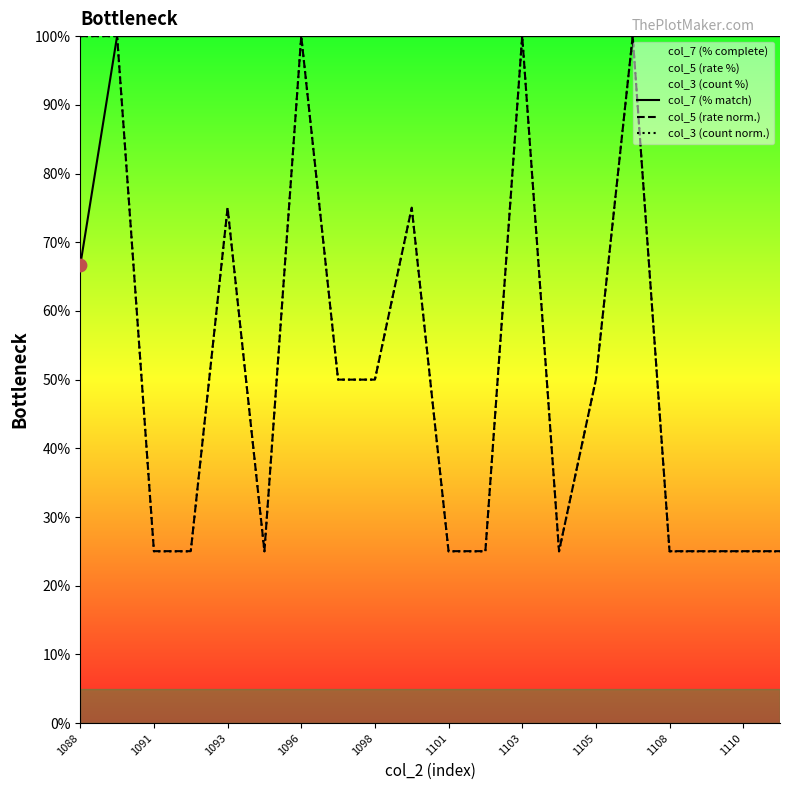

Which series has the largest total across all categories?

col_7 (% match)